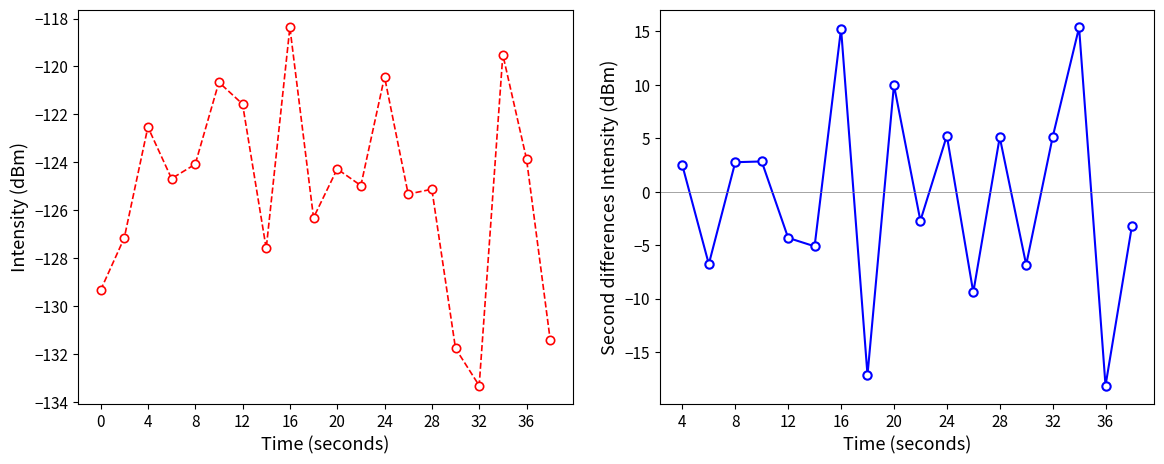

True or false: there are more than 1 points higher than both neighbors.

True